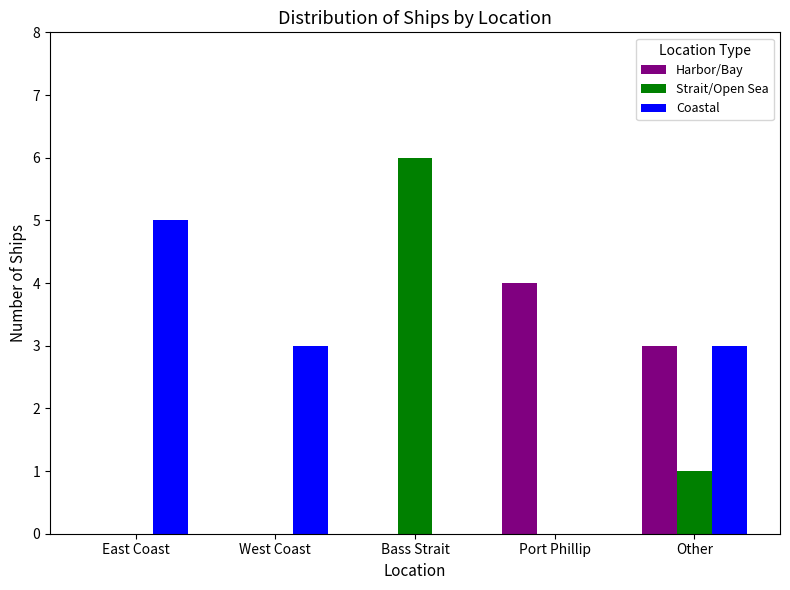

What are all the series names shown in the legend?

Harbor/Bay, Strait/Open Sea, Coastal